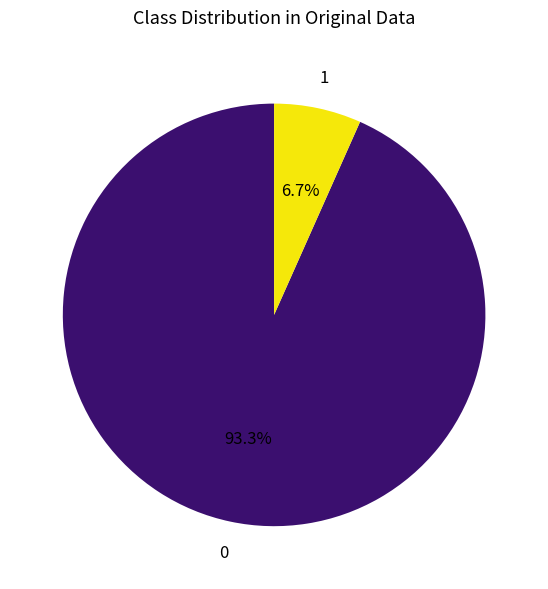

Is there any slice that represents more than half of the pie?

Yes